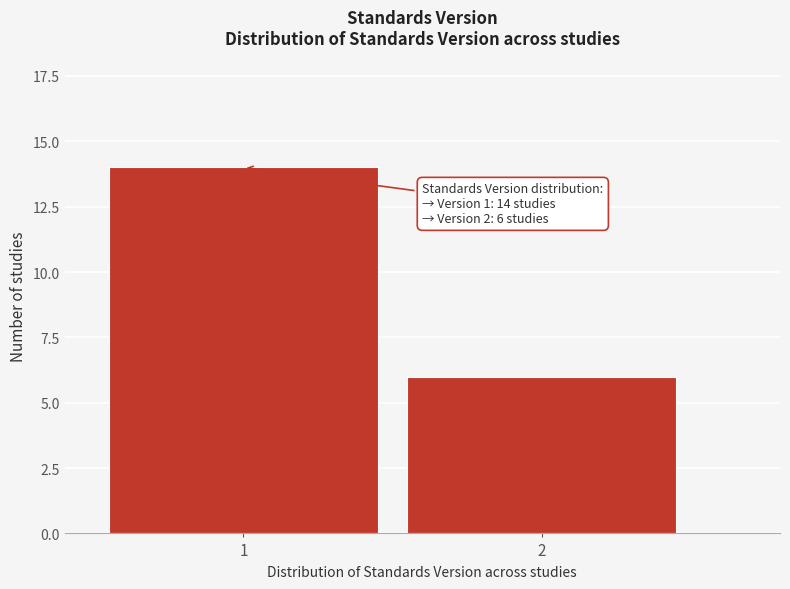

Reading left to right, list all the values displayed in this chart.

14	6